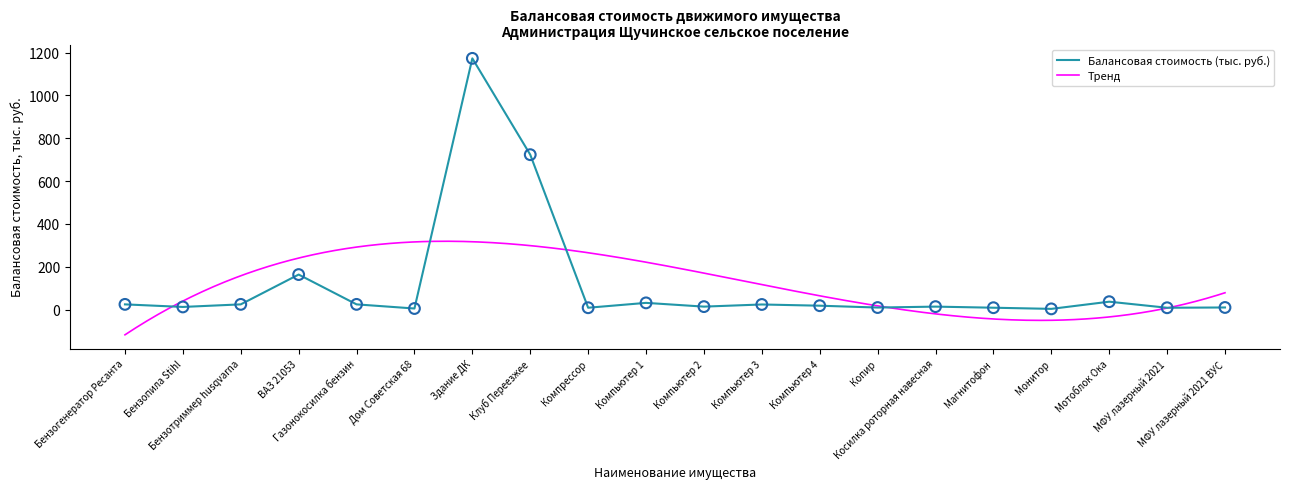

Between Компьютер 4 and МФУ лазерный 2021 ВУС, which is larger?

Компьютер 4